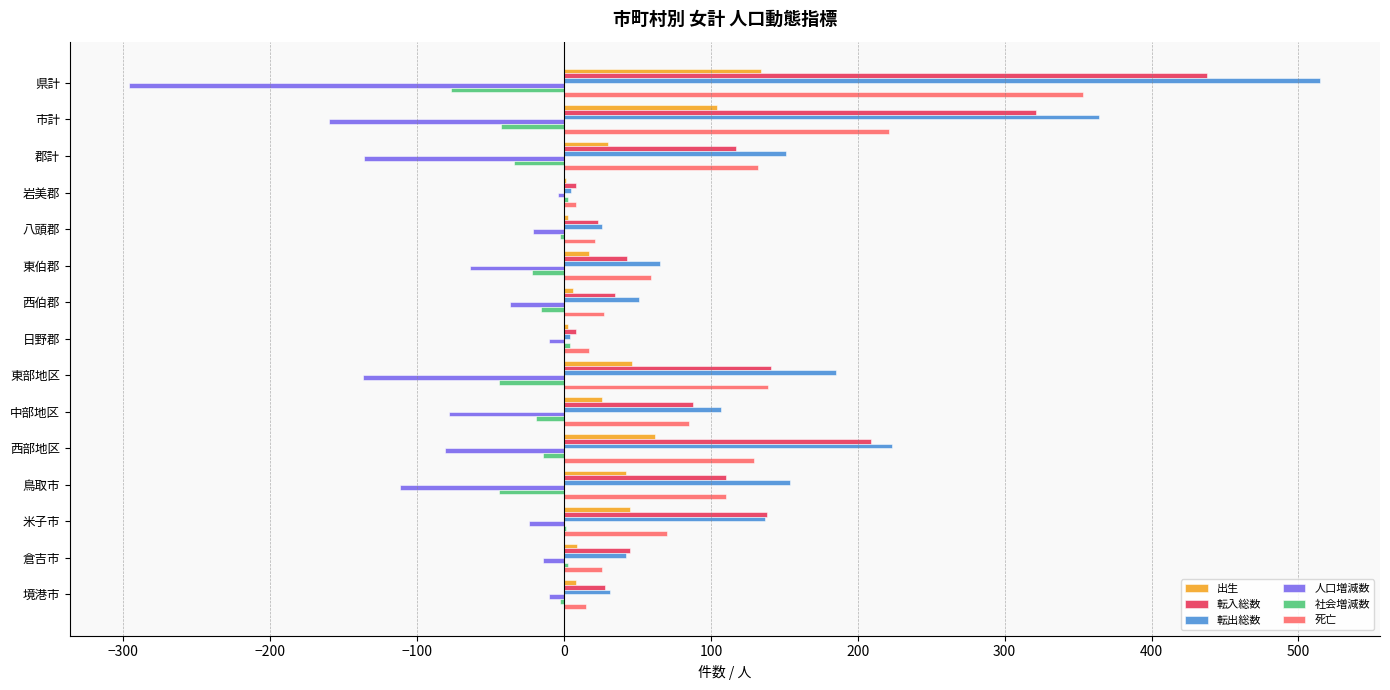

What is the maximum value shown in the chart?

515